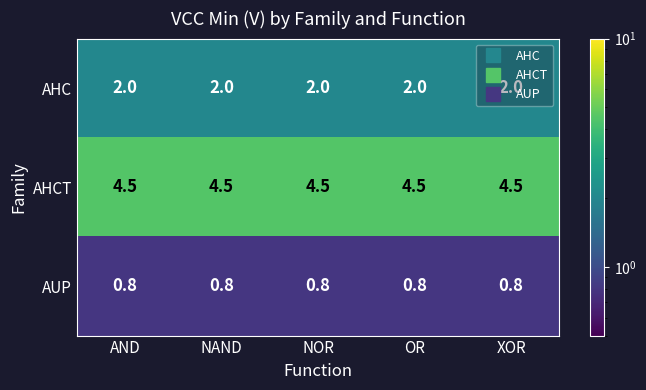

Which series has the largest total across all categories?

AHCT